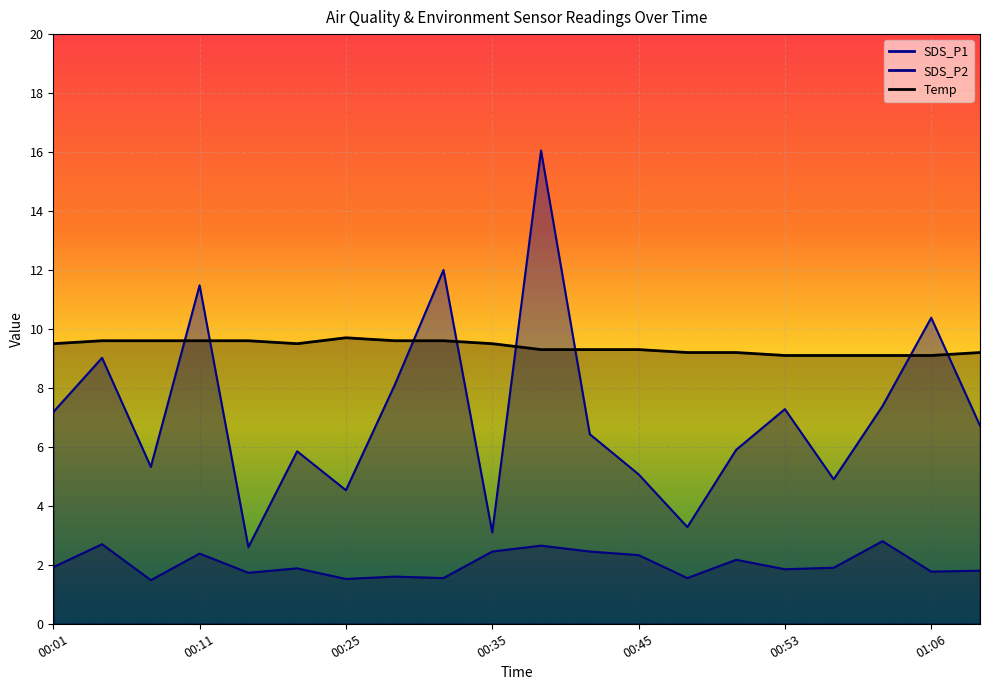

The value of Temp at 00:11 is 9.6. True or false?

True